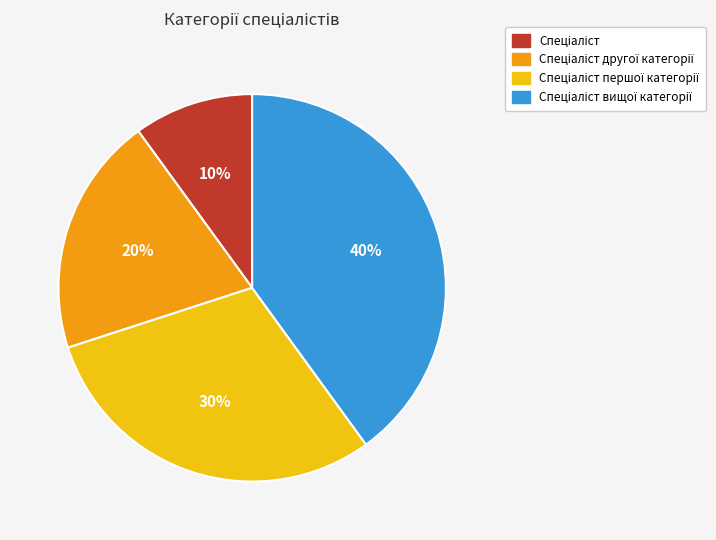

Is there any slice that represents more than half of the pie?

No